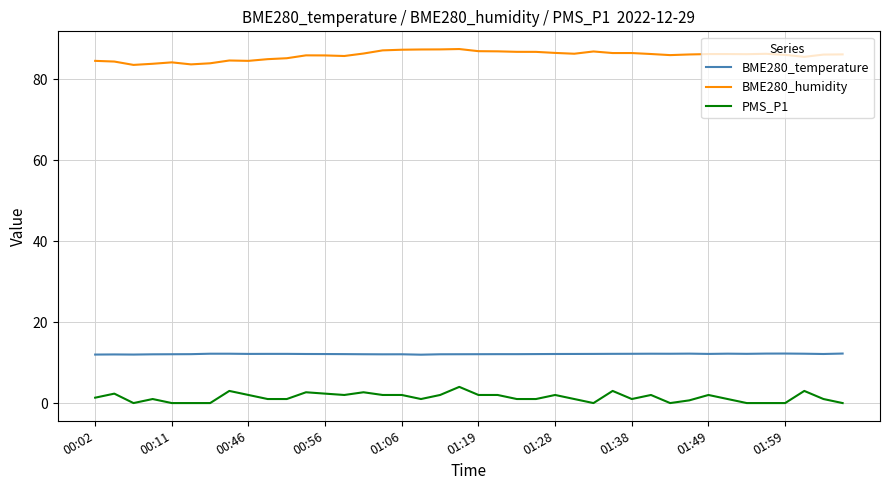

What are all the series names shown in the legend?

BME280_temperature, BME280_humidity, PMS_P1